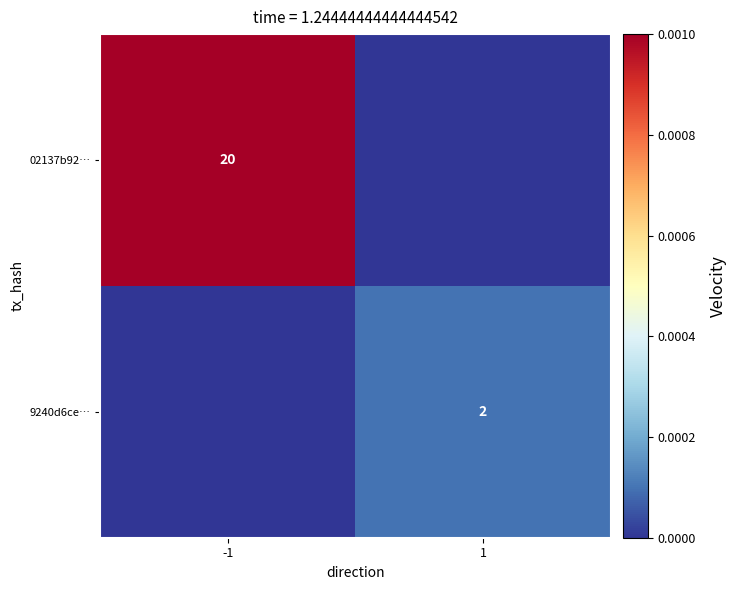

Is it true that 02137b92… equals 20 at -1?

True